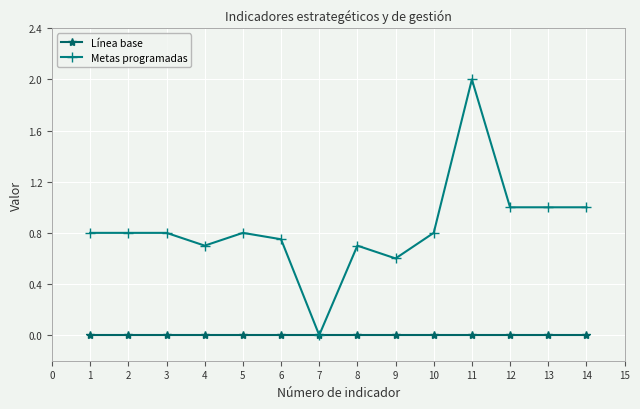

At which category is the sum across all series the highest?

11